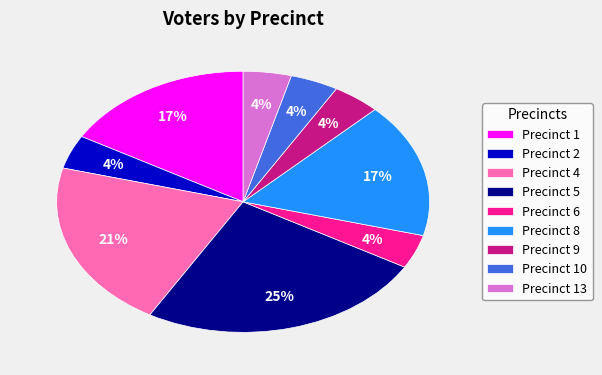

How many segments does this pie chart have?

9